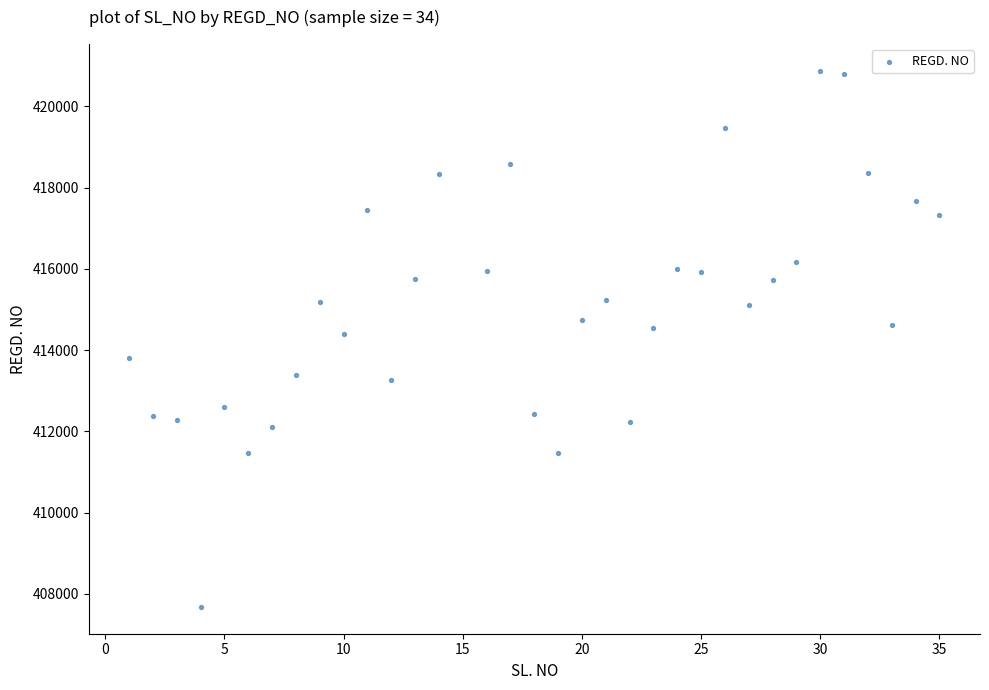

What is the range of Y values (max minus min)?

13196